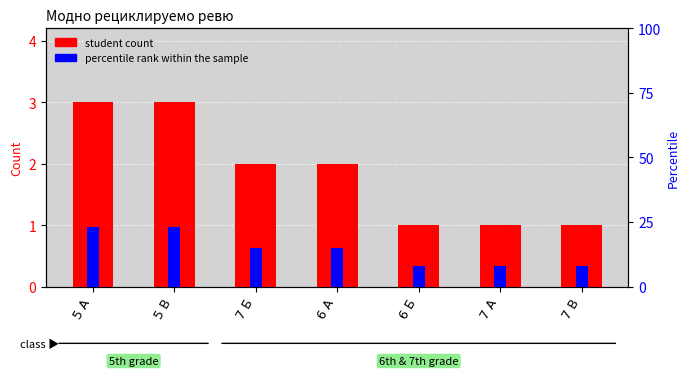

At which label is percentile rank within the sample closest to 15?

7 Б